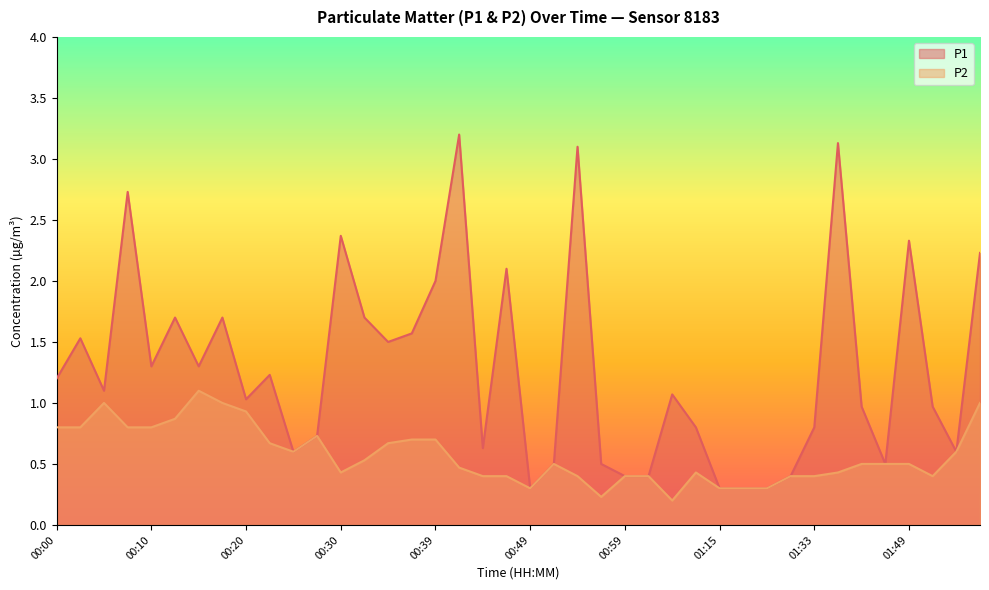

Rank the categories by P1 value from highest to lowest.

00:42, 01:36, 00:54, 00:08, 00:30, 01:49, 01:59, 00:47, 00:39, 00:13, 00:17, 00:32, 00:37, 00:03, 00:34, 00:10, 00:15, 00:22, 00:00, 00:05, 01:04, 00:20, 01:43, 01:51, 01:06, 01:33, 00:27, 00:44, 00:25, 01:54, 00:52, 00:57, 01:46, 00:59, 01:01, 01:28, 00:49, 01:15, 01:17, 01:20